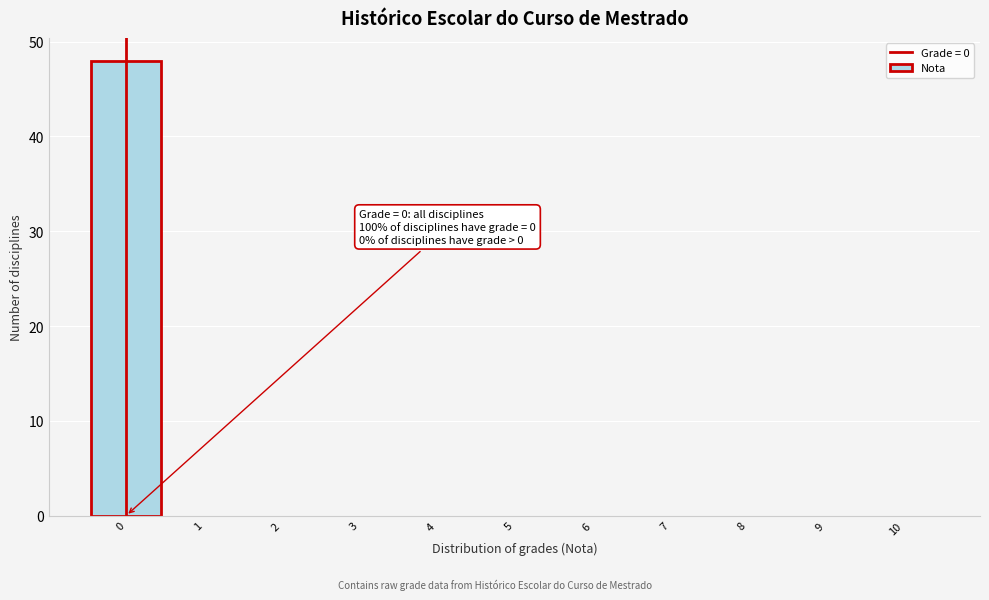

Over which range of the x-axis is the bar tallest?

-0.5 to 0.5